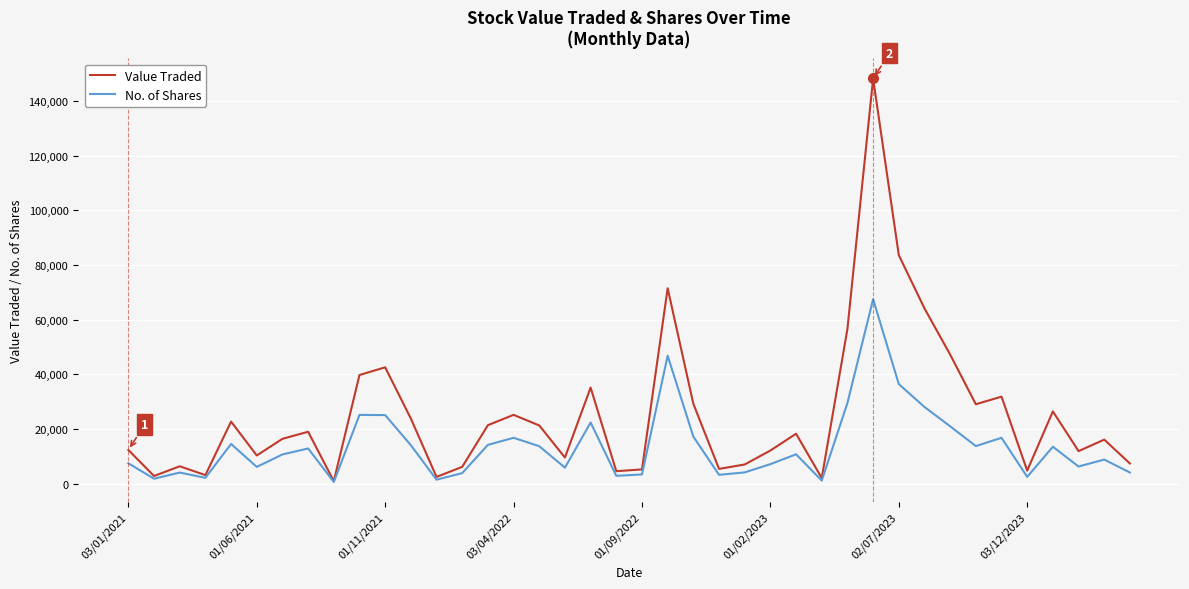

What is the smallest value displayed?

670